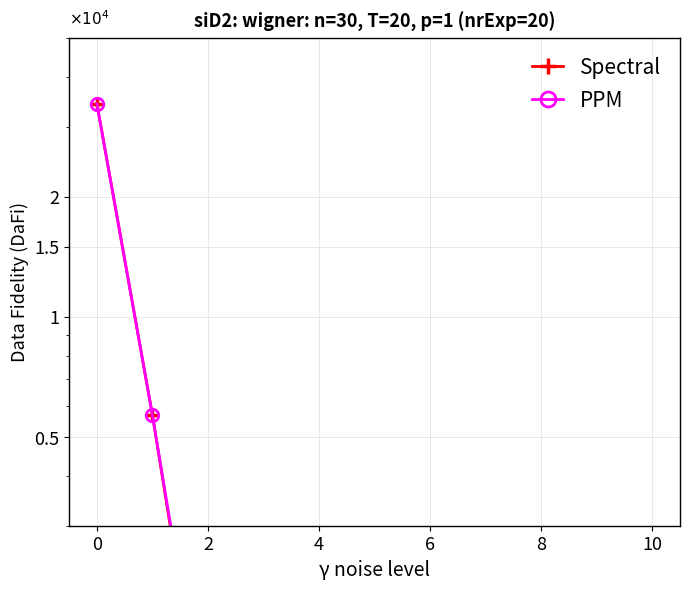

Which has a higher value, 2 or 8?

2